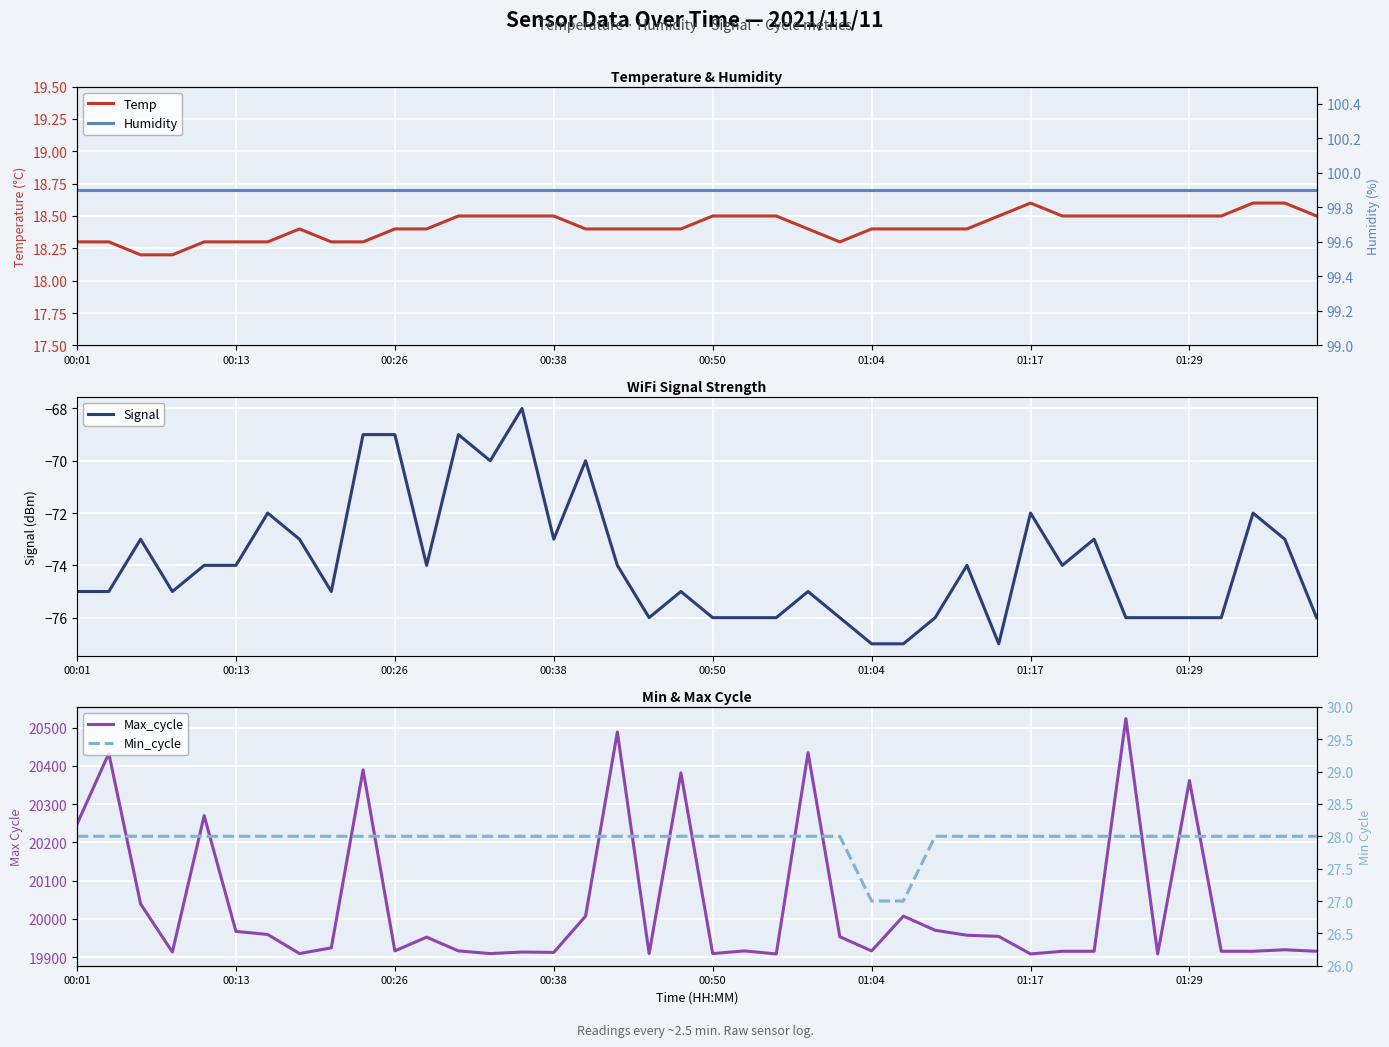

Where is Max_cycle nearest to the value 20216?

00:01